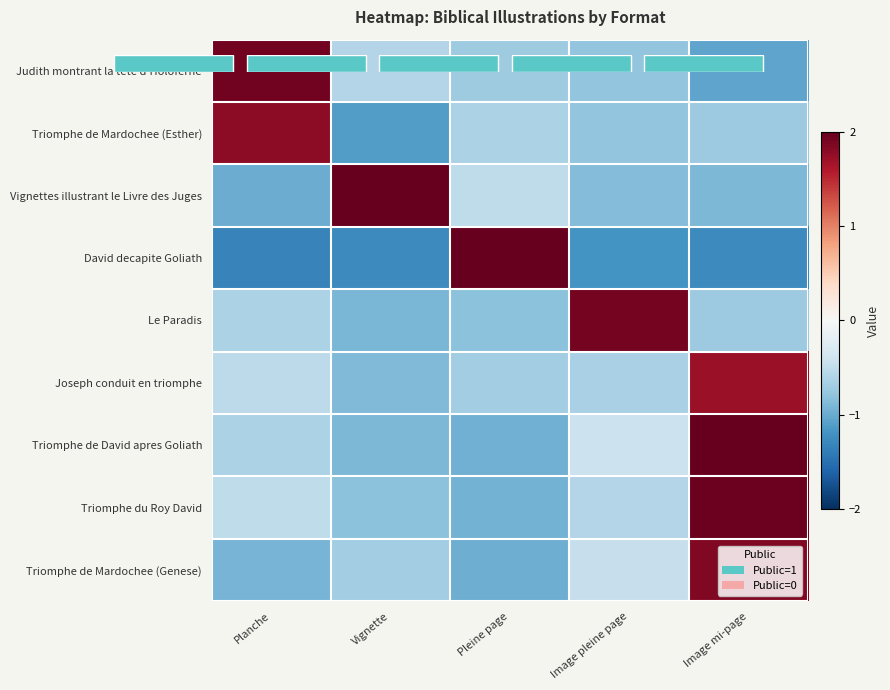

Which category has the highest value in the Le Paradis series?

Image pleine page